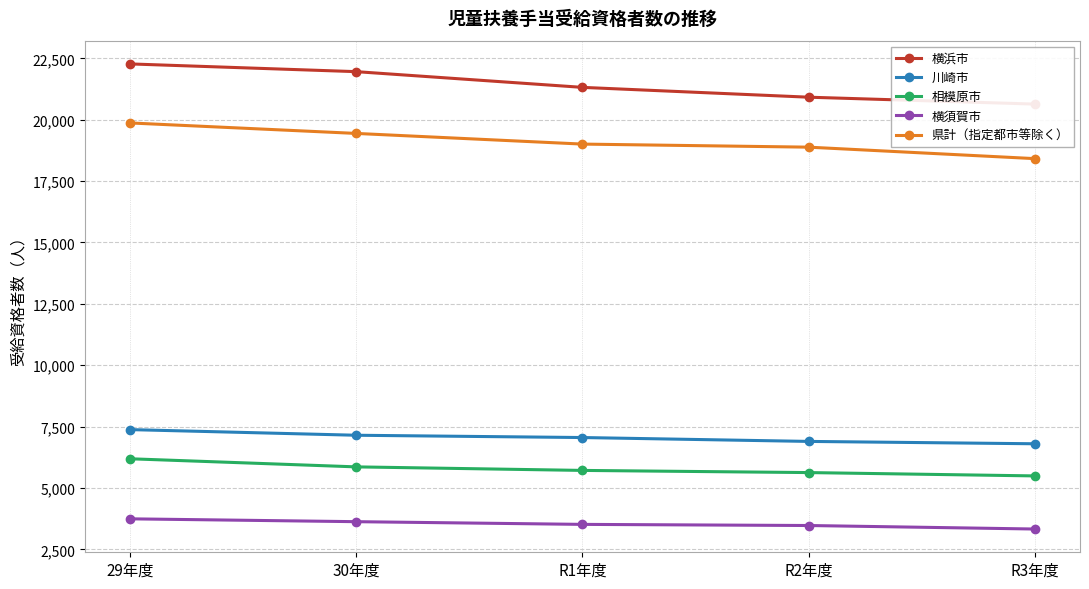

Reading left to right, transcribe all the data shown in this chart.

横浜市: 22272	21957	21317	20917	20636
川崎市: 7379	7149	7056	6898	6802
相模原市: 6191	5861	5717	5629	5493
横須賀市: 3745	3629	3519	3473	3330
県計（指定都市等除く）: 19868	19441	19007	18882	18415